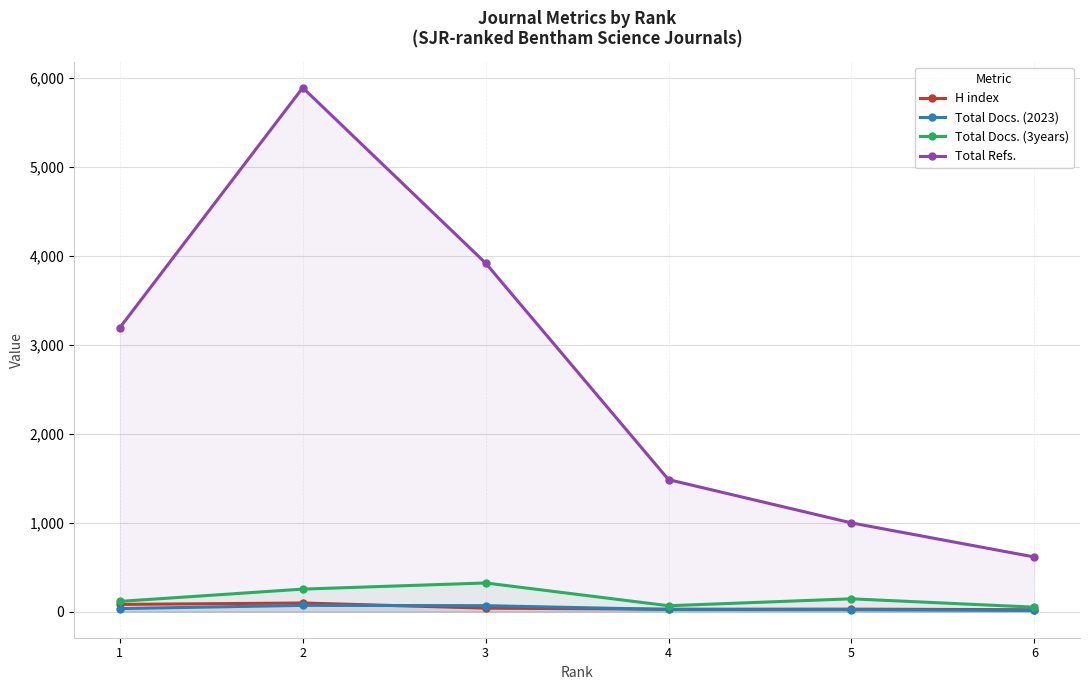

True or false: Total Refs. has more than 2 points higher than both neighbors.

False